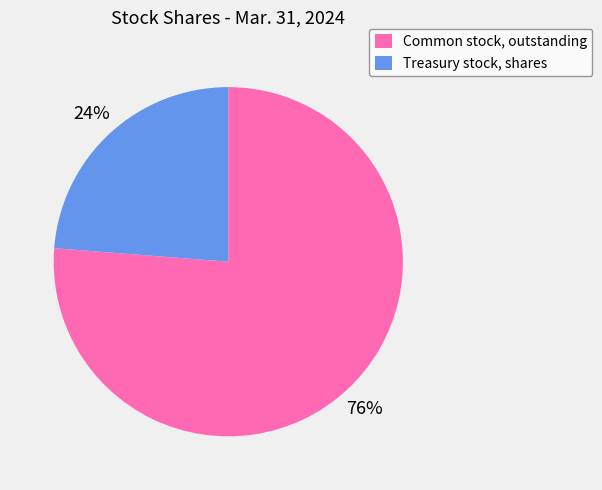

Which slice is the largest?

Common stock, outstanding